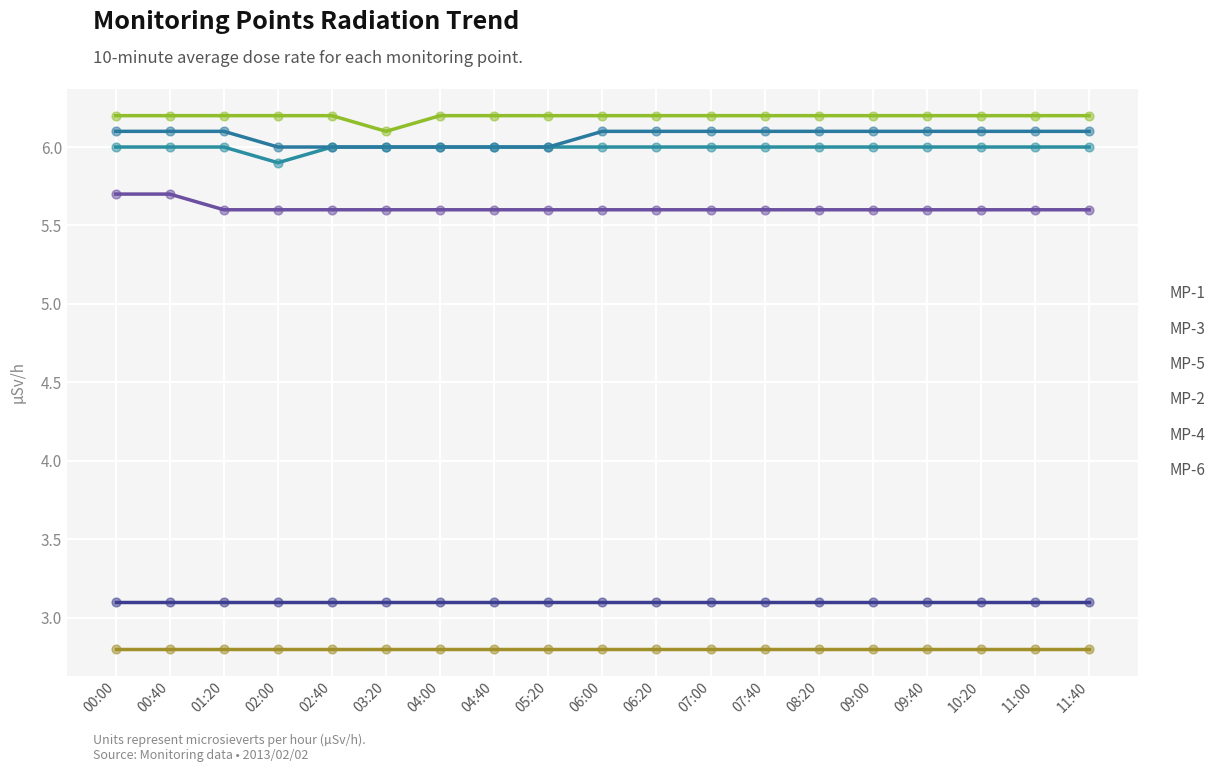

Is the value of MP-2 at 09:00 greater than the value of MP-6 at 06:00?

Yes